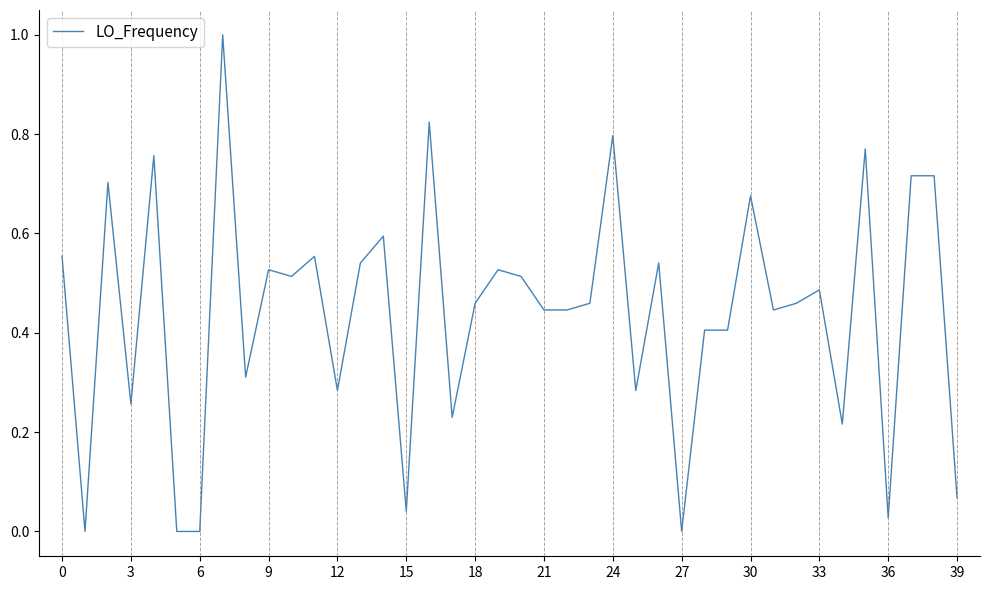

What is the greatest value displayed?

1.0